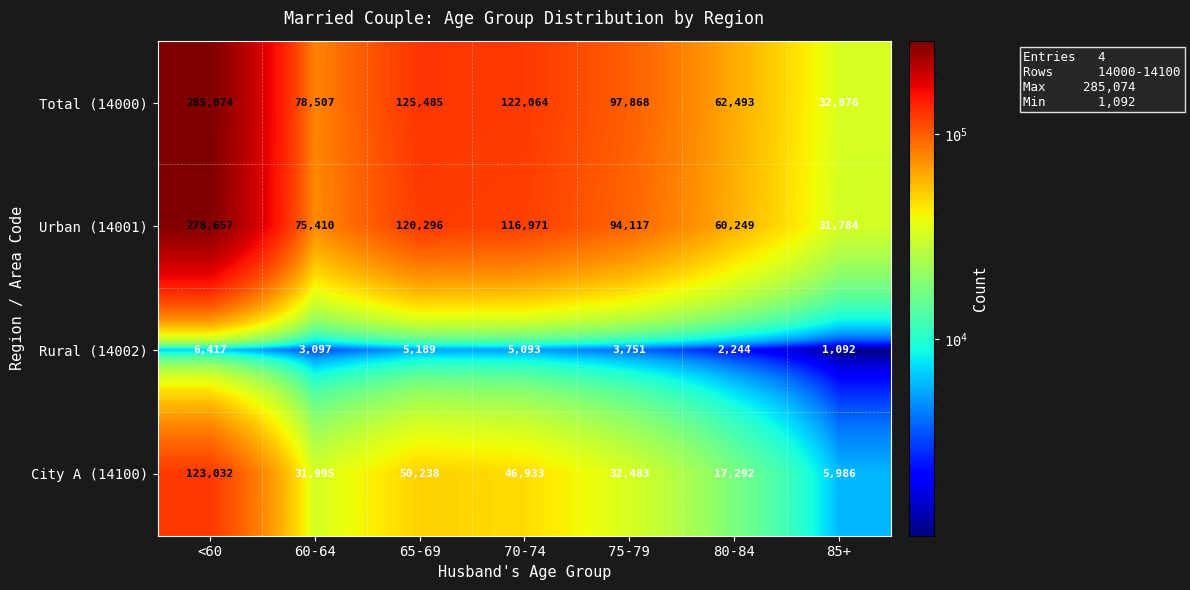

Reading left to right, list all the values displayed in this chart.

Total (14000): 285074	78507	125485	122064	97868	62493	32876
Urban (14001): 278657	75410	120296	116971	94117	60249	31784
Rural (14002): 6417	3097	5189	5093	3751	2244	1092
City A (14100): 123032	31995	50238	46933	32483	17292	5986